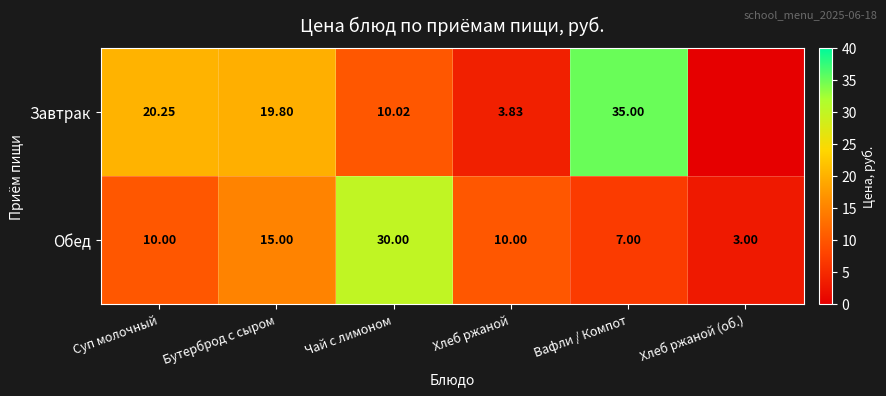

At which label does Обед reach its peak?

Чай с лимоном